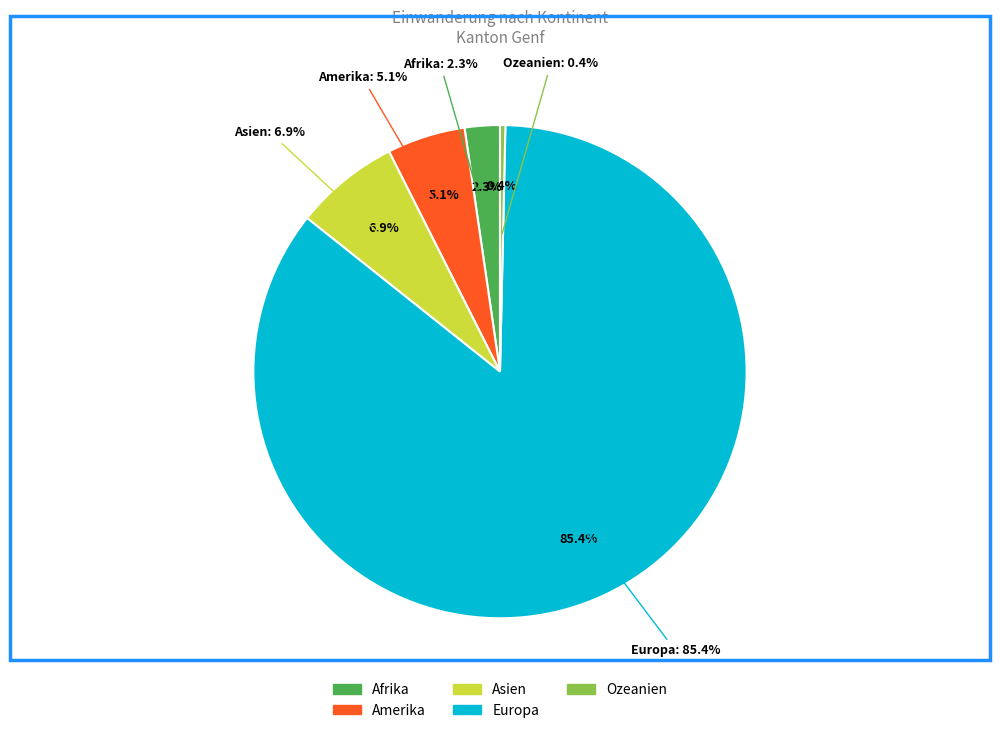

Rank the categories by value from highest to lowest.

Europa, Asien, Amerika, Afrika, Ozeanien